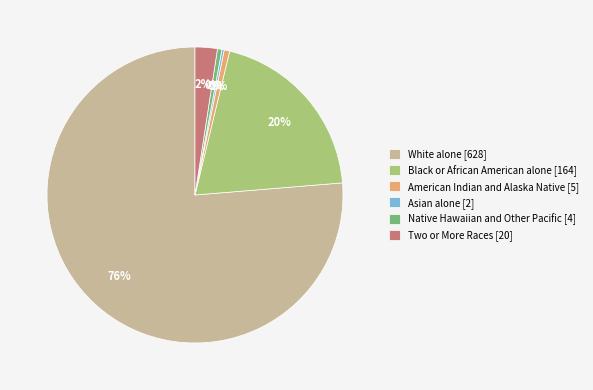

Approximately how many times larger is the value at Two or More Races [20] compared to Native Hawaiian and Other Pacific [4]?

5.0